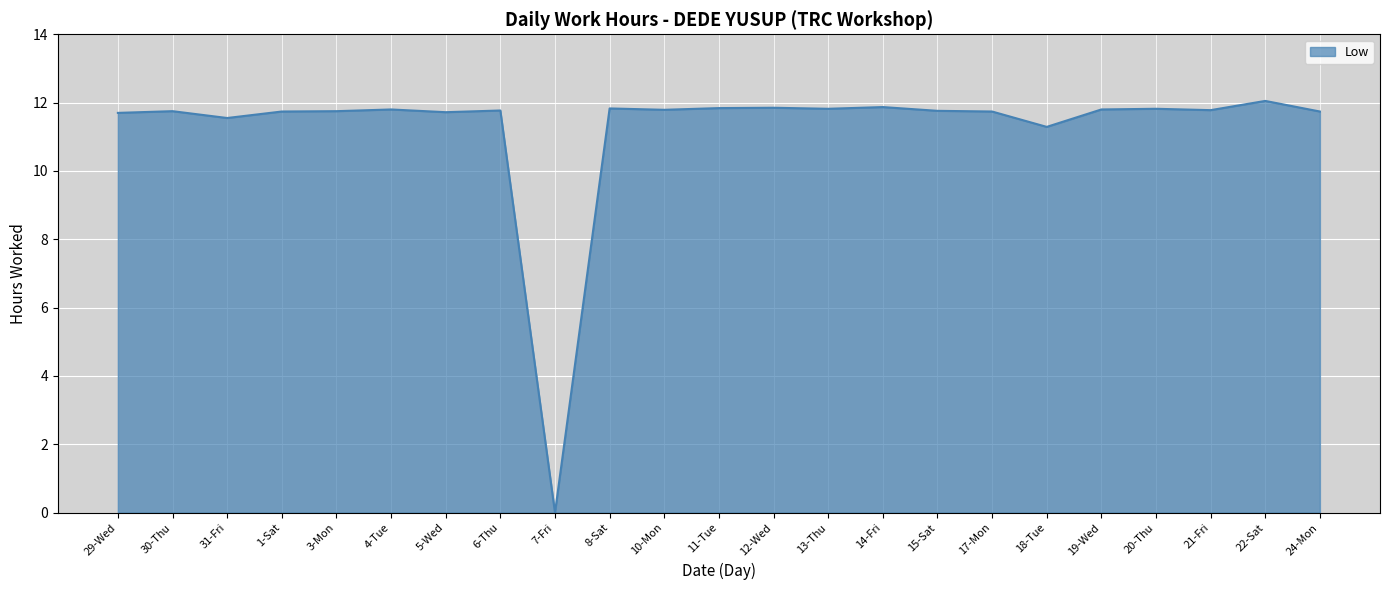

What is the difference between the maximum and second lowest values?

0.8